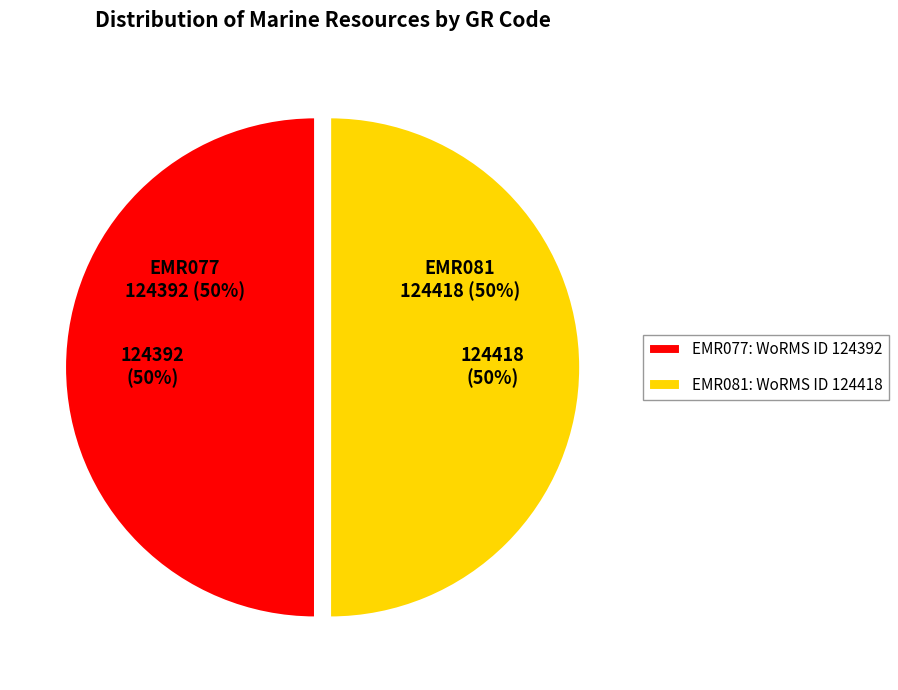

Is EMR077 the majority of the pie?

No